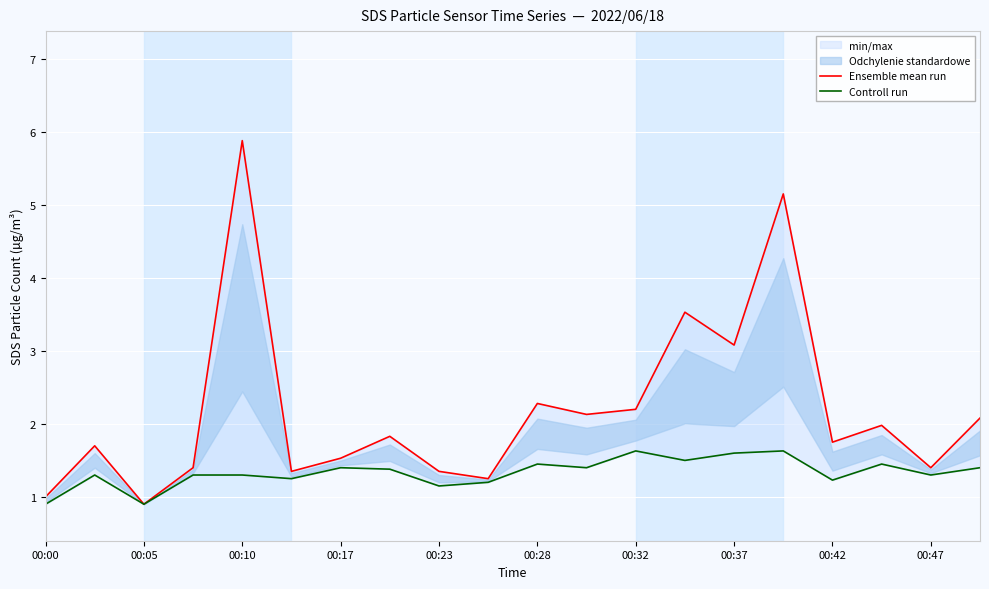

Is it true that Ensemble mean run equals 0.9 at 17?

False